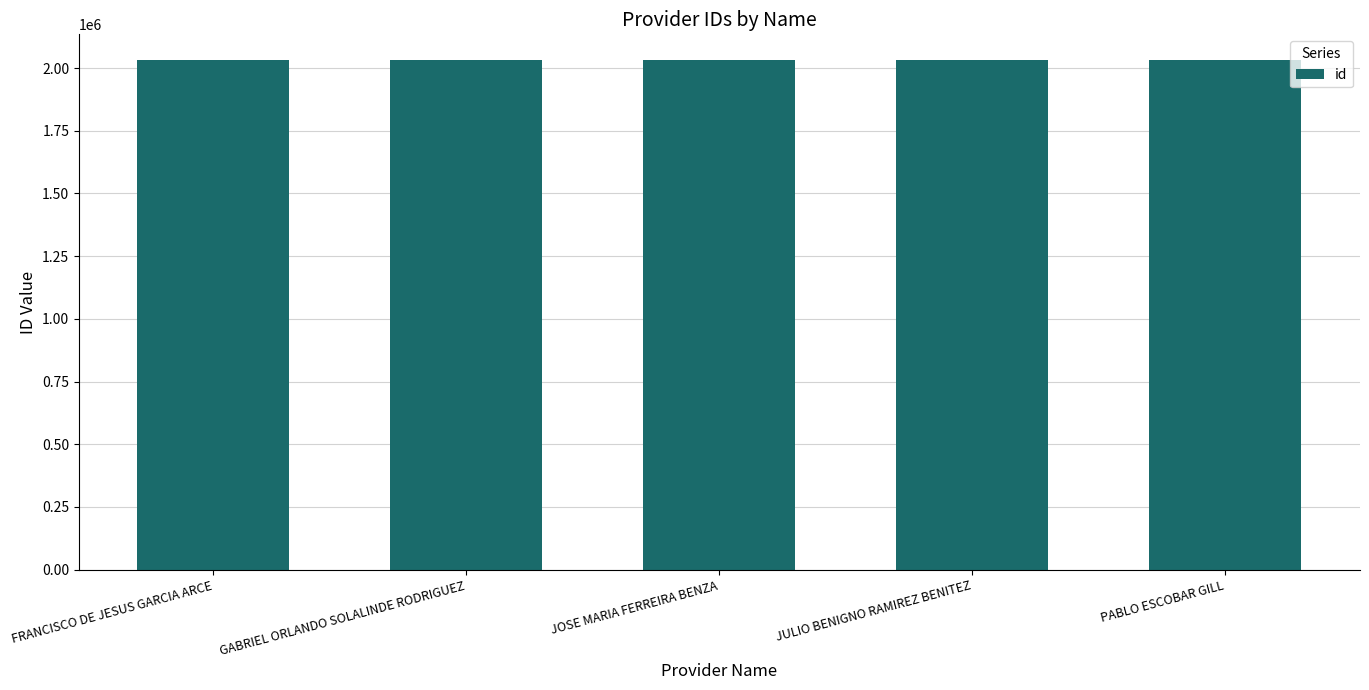

The value at JOSE MARIA FERREIRA BENZA is 3473450. True or false?

False